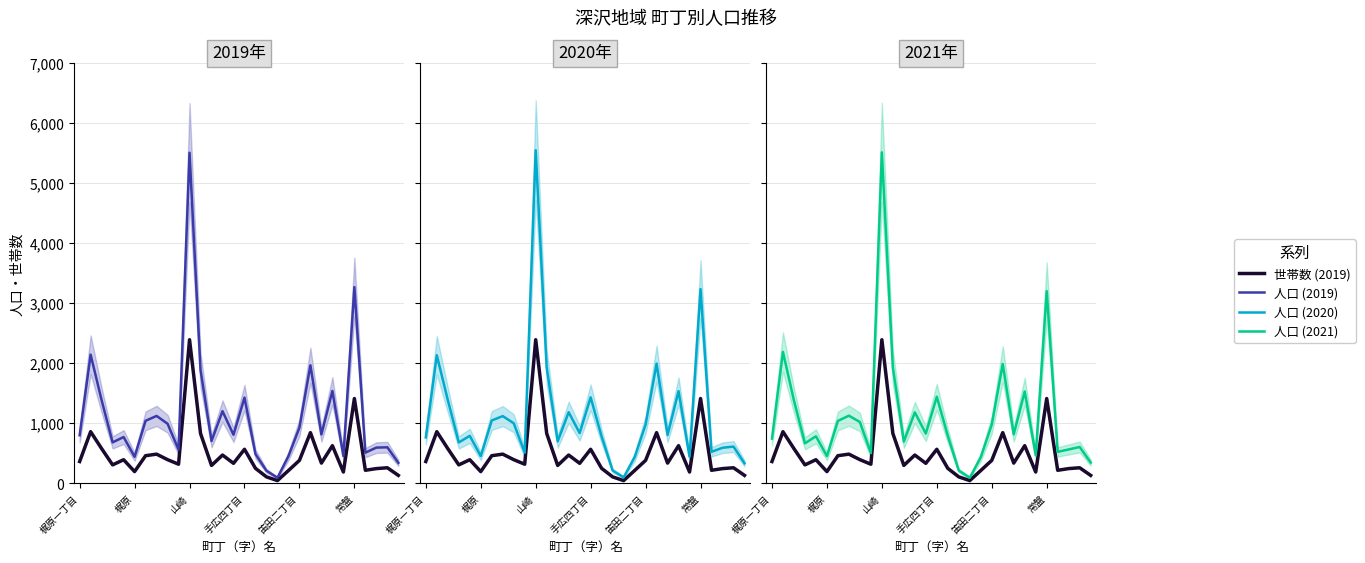

Is this an area chart (filled region under the line)?

No